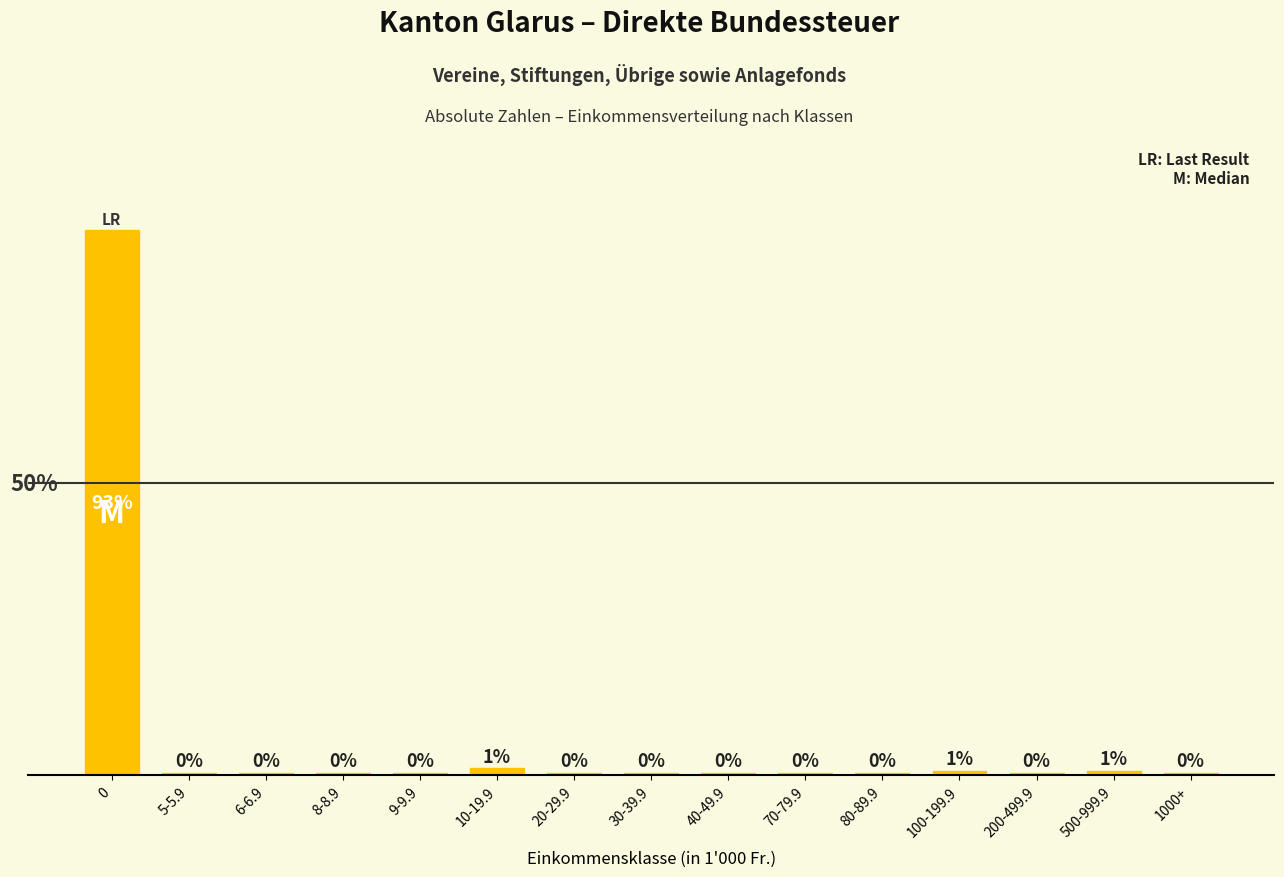

Are the bars horizontal?

No